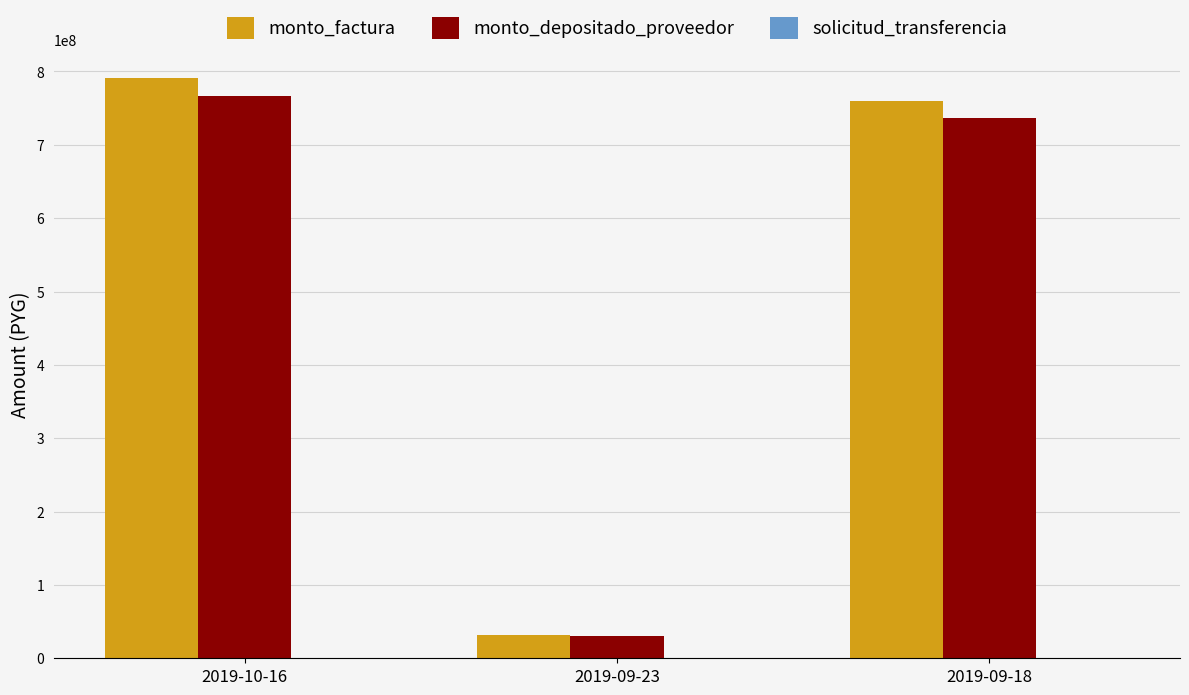

Where is monto_depositado_proveedor nearest to the value 398649152?

2019-09-18